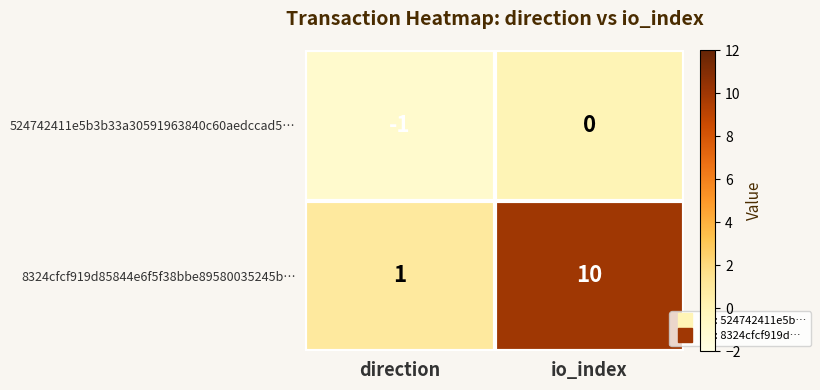

How many distinct data groups are displayed?

2